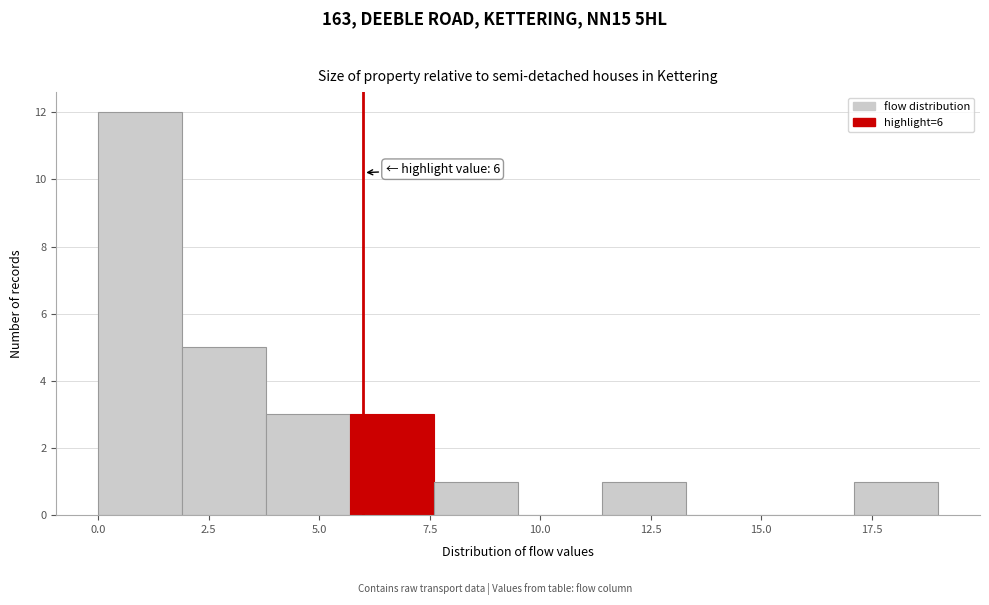

Around what value on the x-axis is the tallest bar? Give the approximate position of its centre, as read against the axis.

1.0